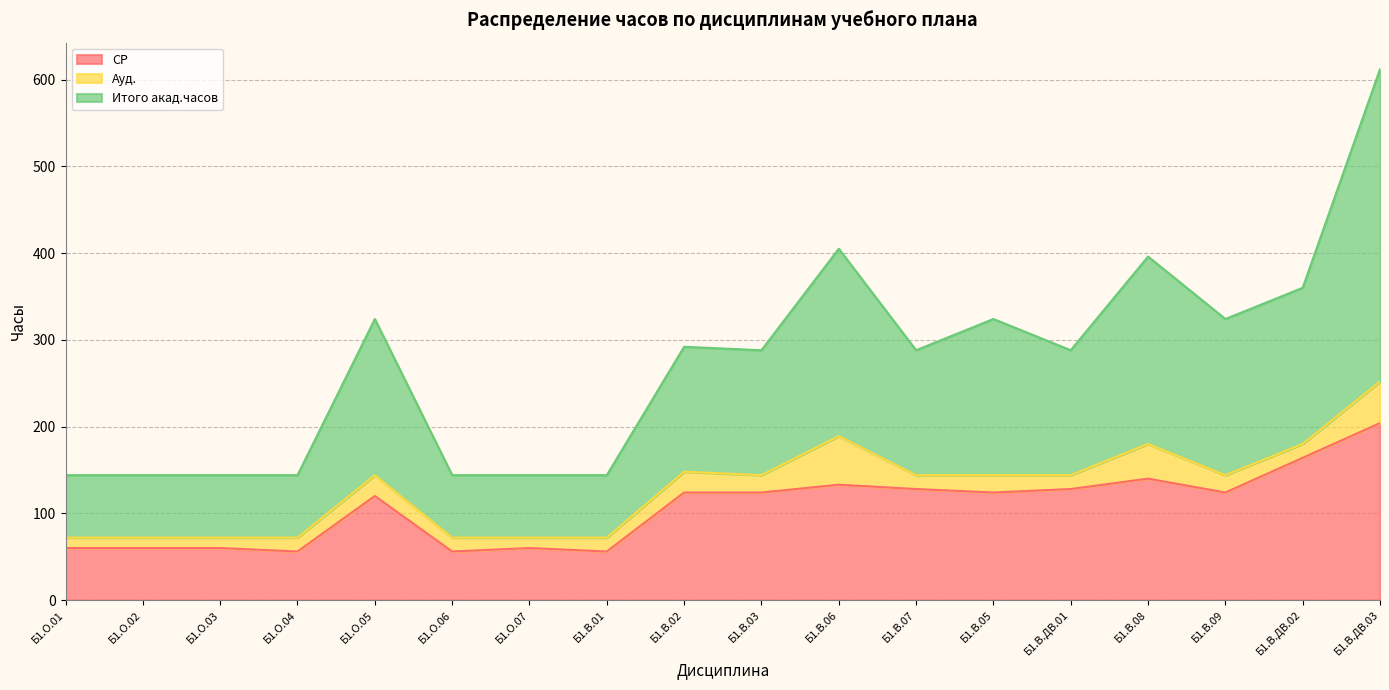

The Итого акад.часов series shows 487 at Б1.В.07. True or false?

False